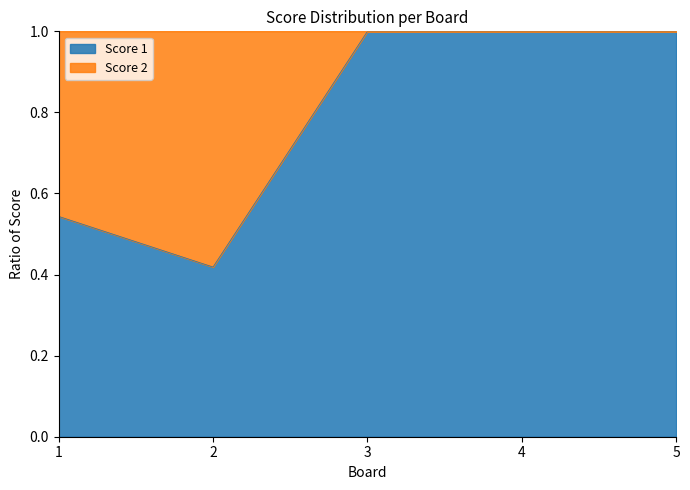

Does the chart display data point markers on the line(s)?

No